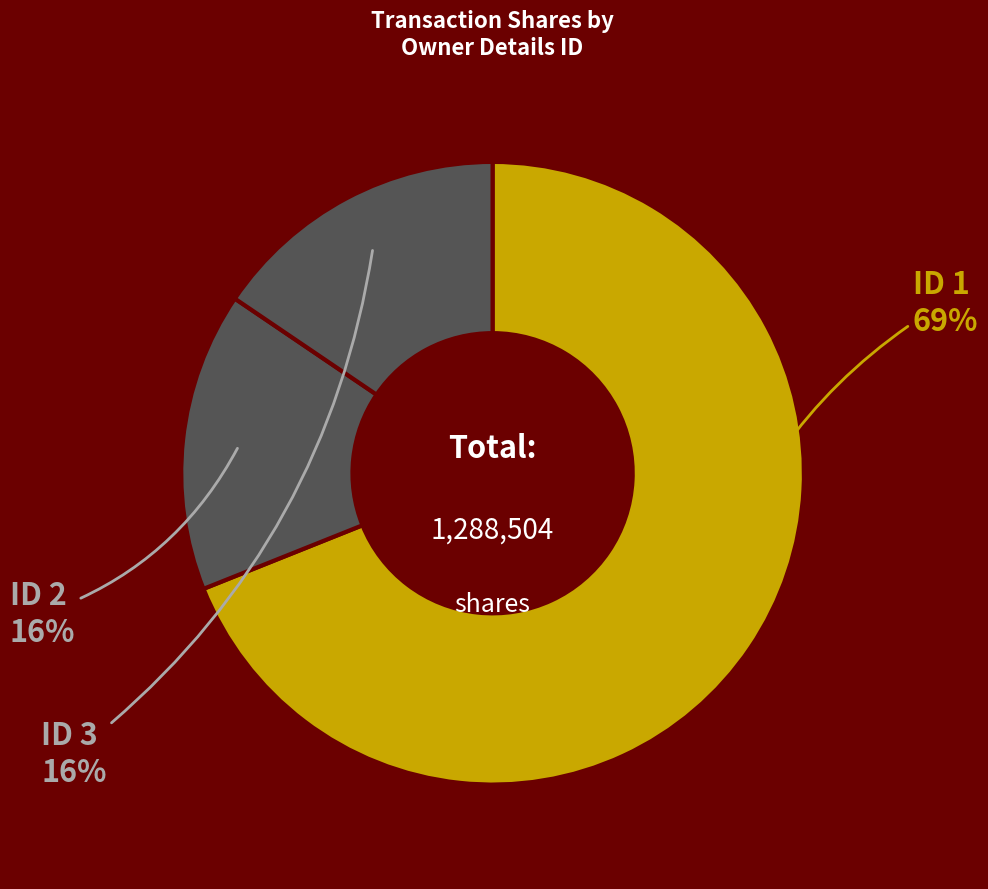

Count the number of slices in the pie.

3